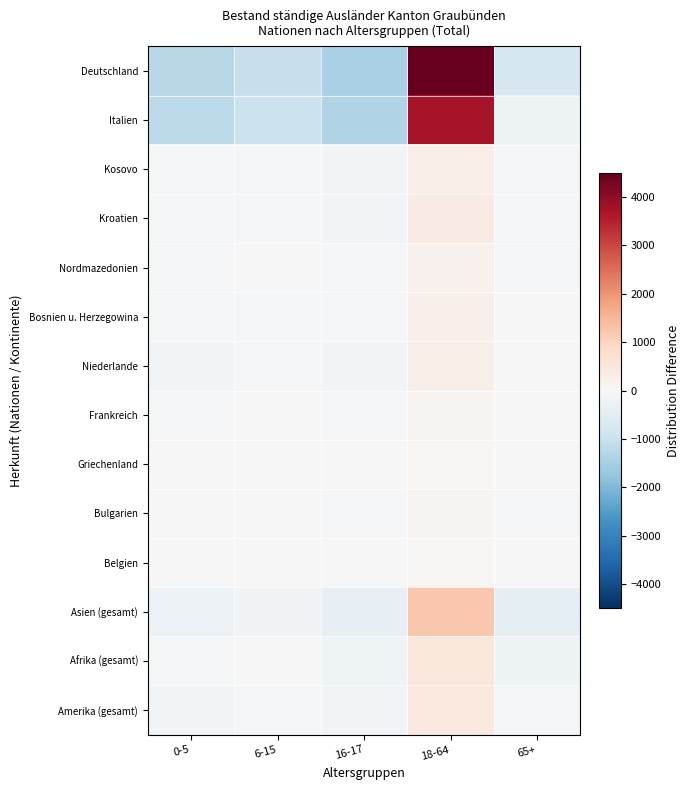

At which category is the sum across all series the highest?

18-64